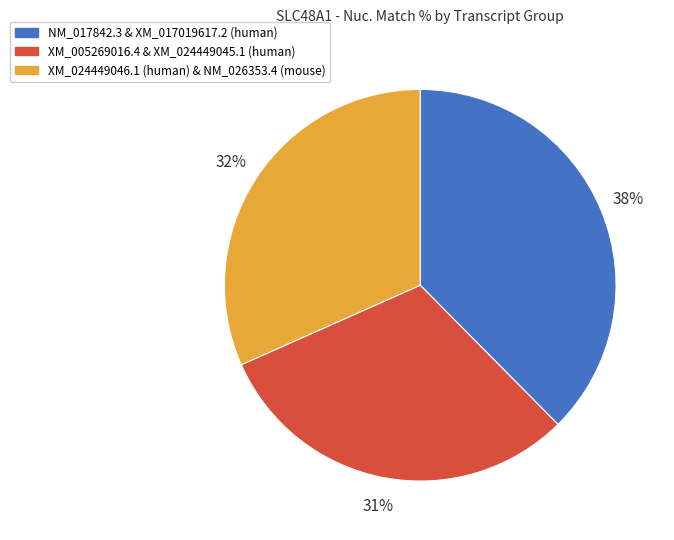

To the nearest percent, what is the average slice percentage?

33%